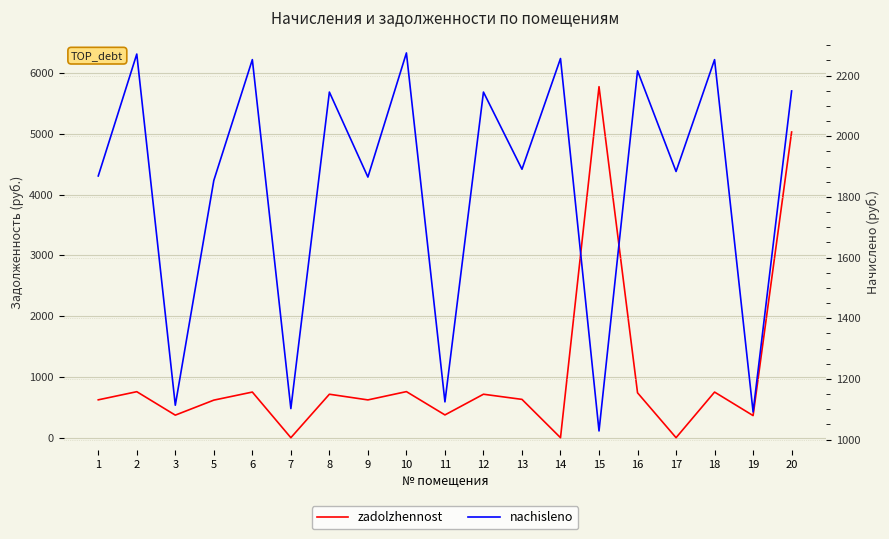

What is the lowest value of the nachisleno series?

1028.7